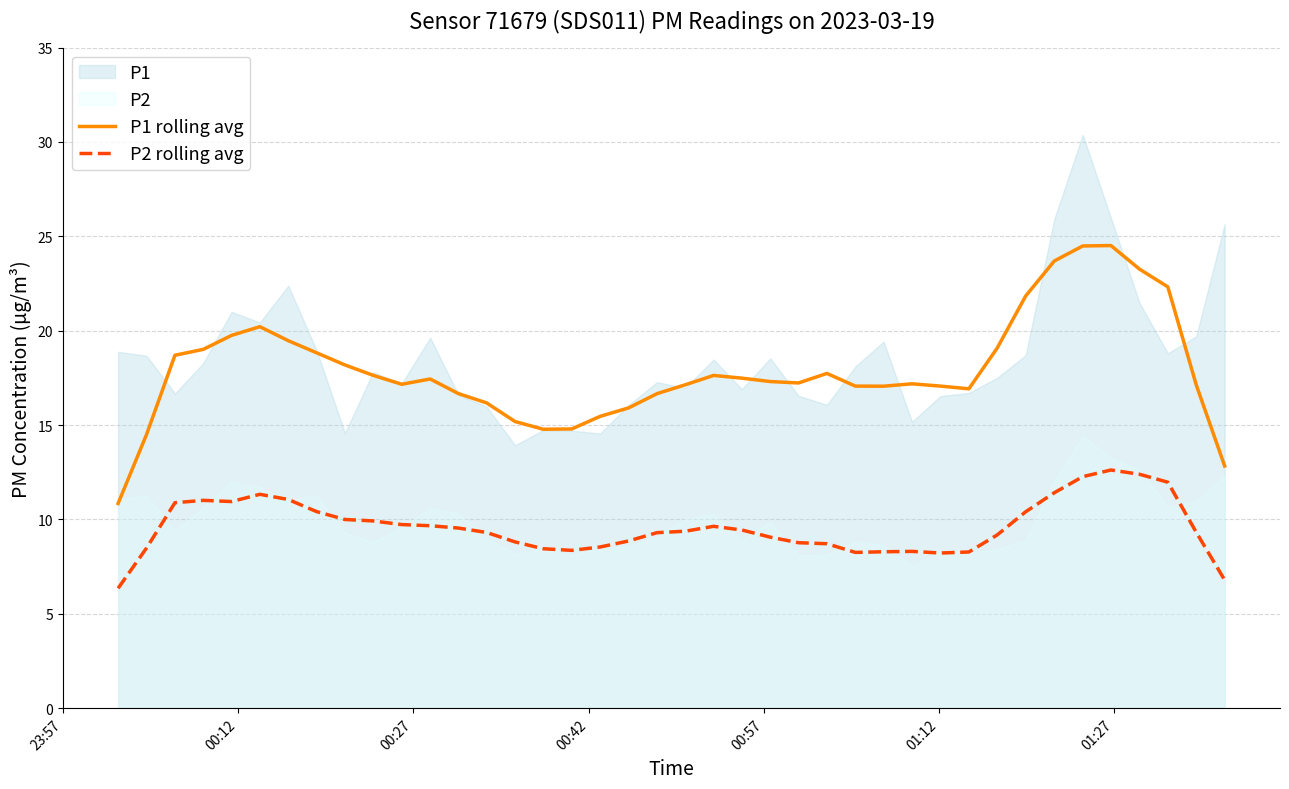

True or false: P2 rolling avg and P1 rolling avg intersect in this chart.

False